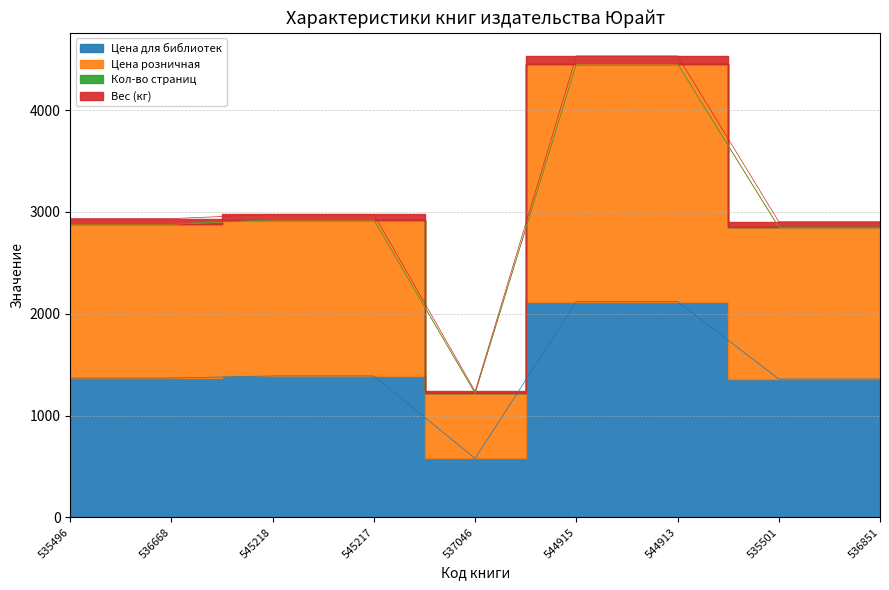

At which category is the sum across all series the highest?

544915